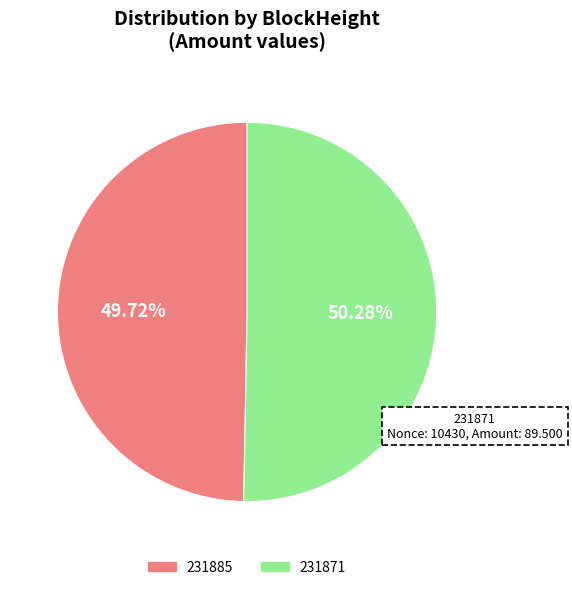

To the nearest percent, what is the average slice percentage?

50%